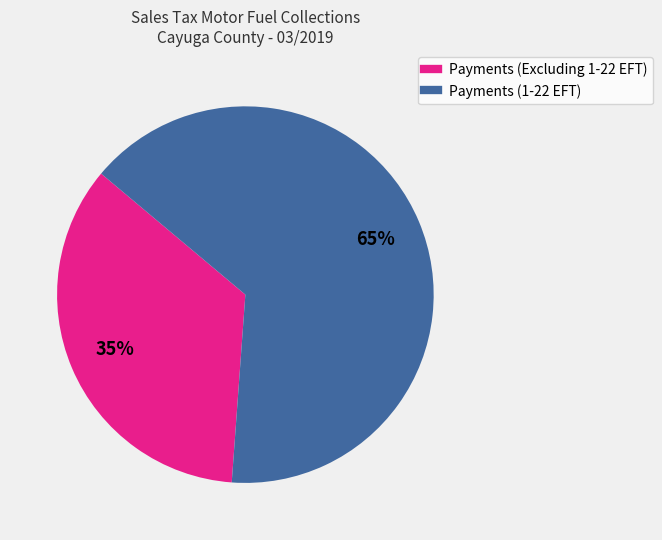

Count the number of slices in the pie.

2